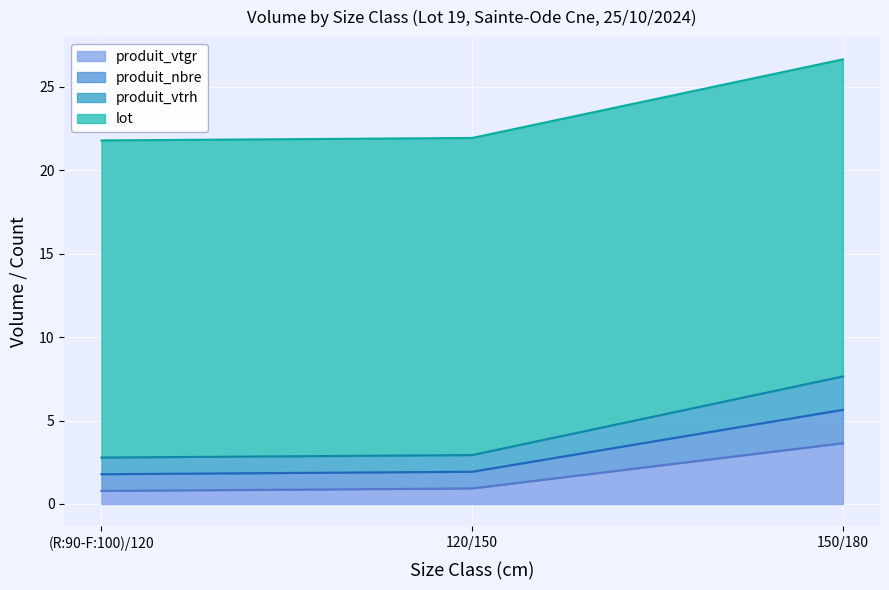

At how many categories does at least one series exceed 19?

3